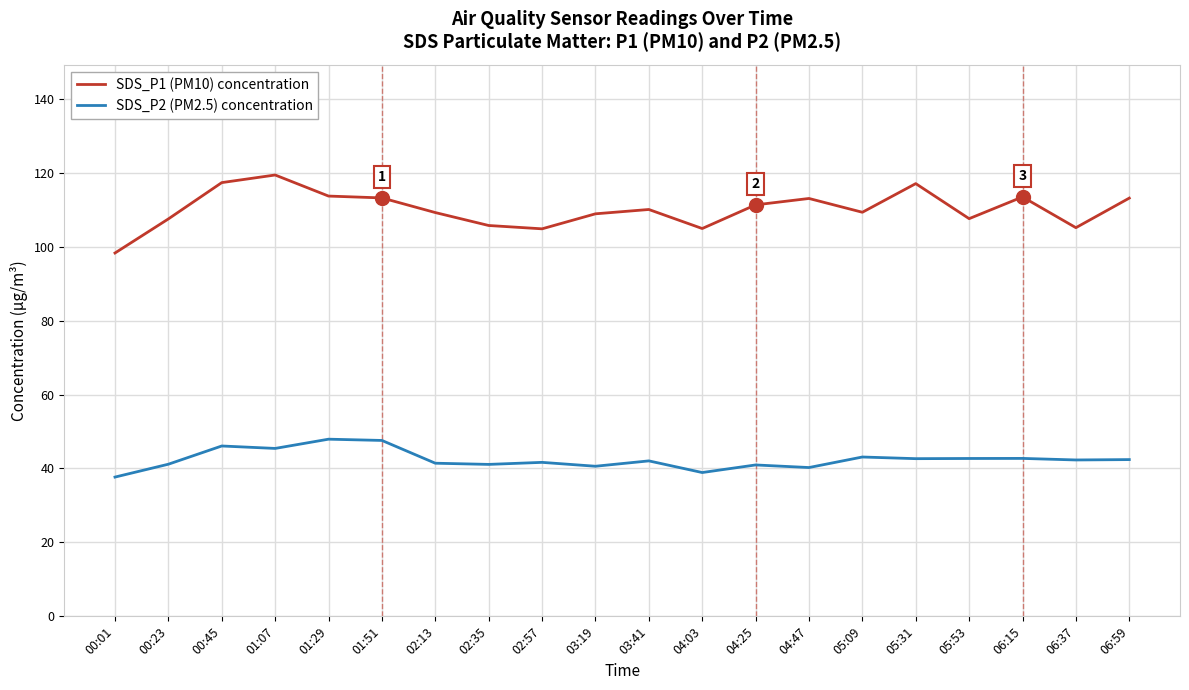

At which label does SDS_P1 (PM10) concentration first exceed 110?

00:45